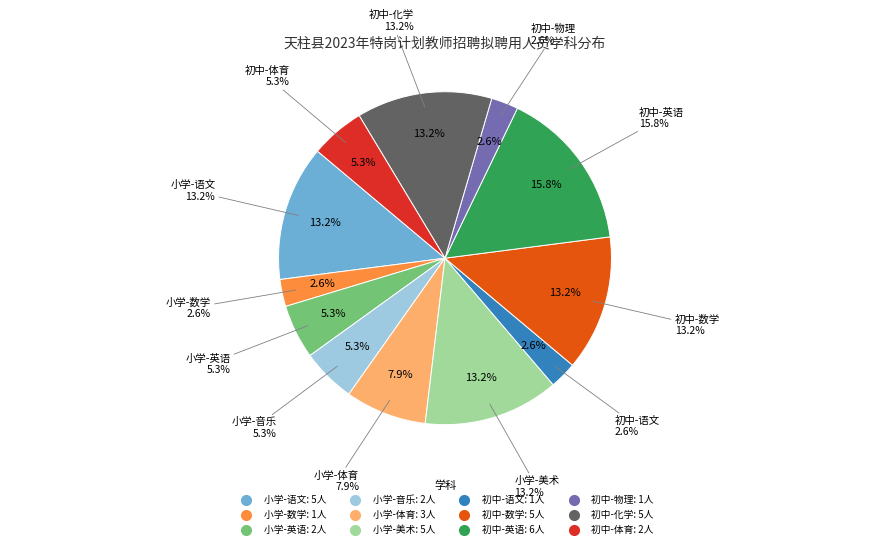

Does any single category account for the majority?

No